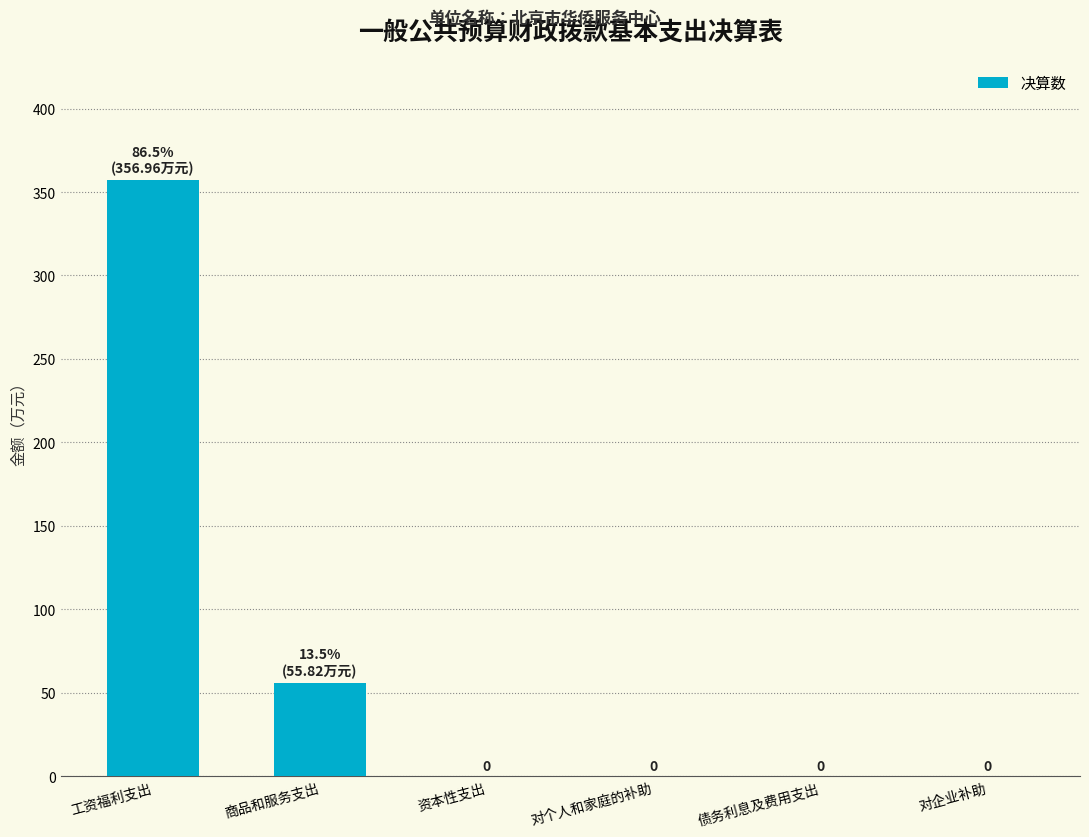

Count the number of categories in the chart.

6